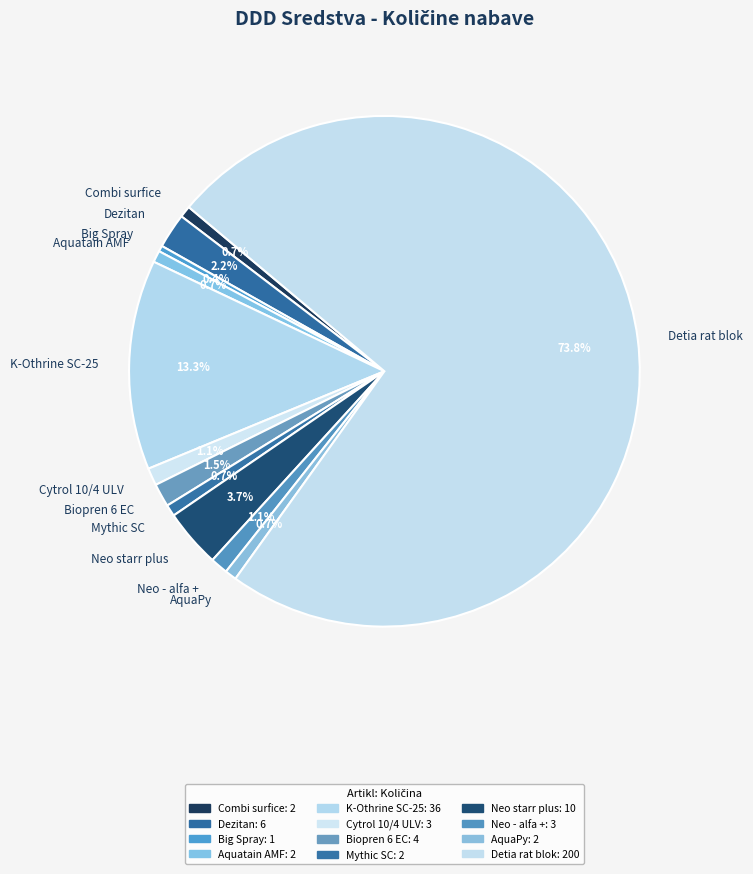

Approximately how many times larger is the value at Dezitan compared to Combi surfice?

3.0